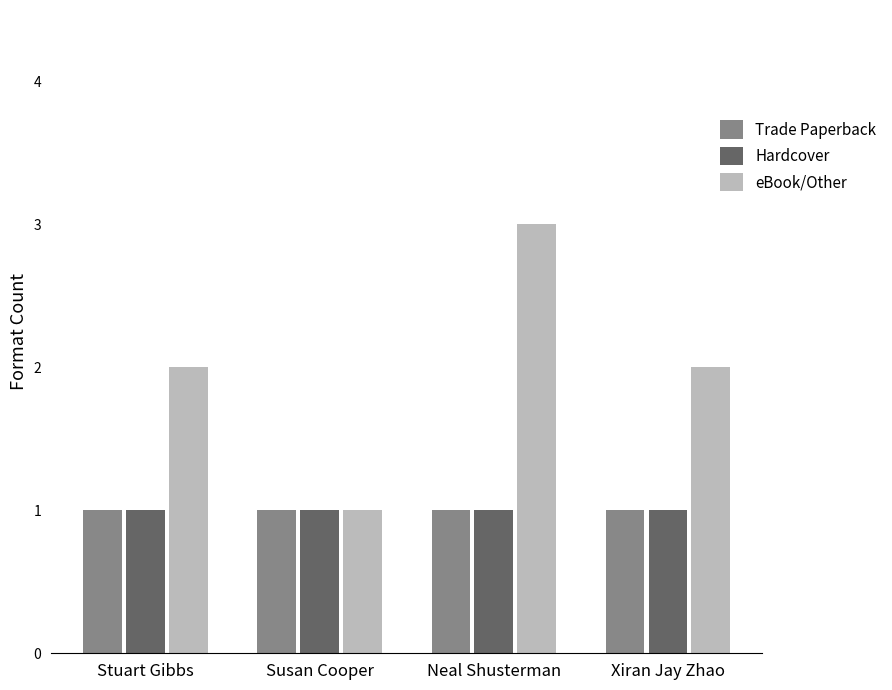

How many data points does each series have?

4